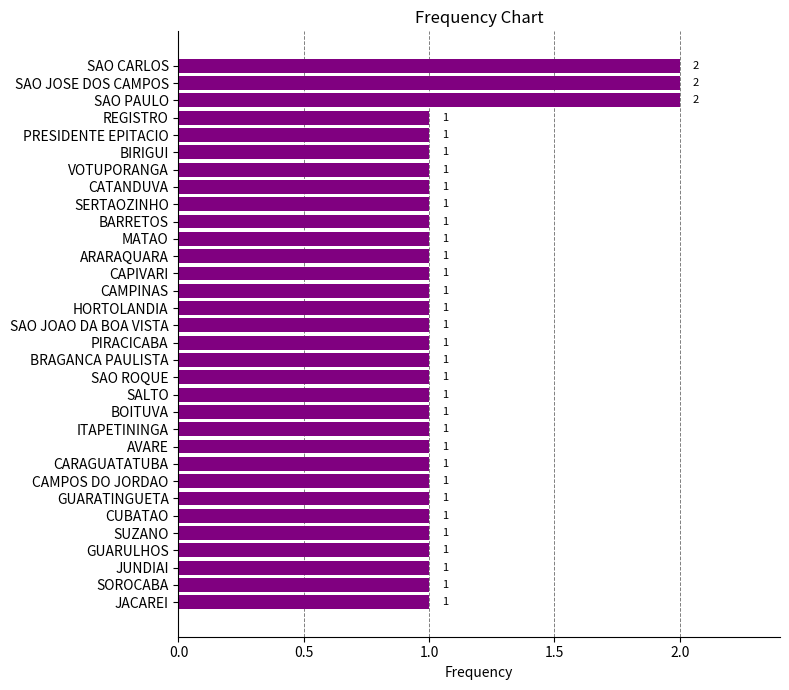

What is the average value?

1